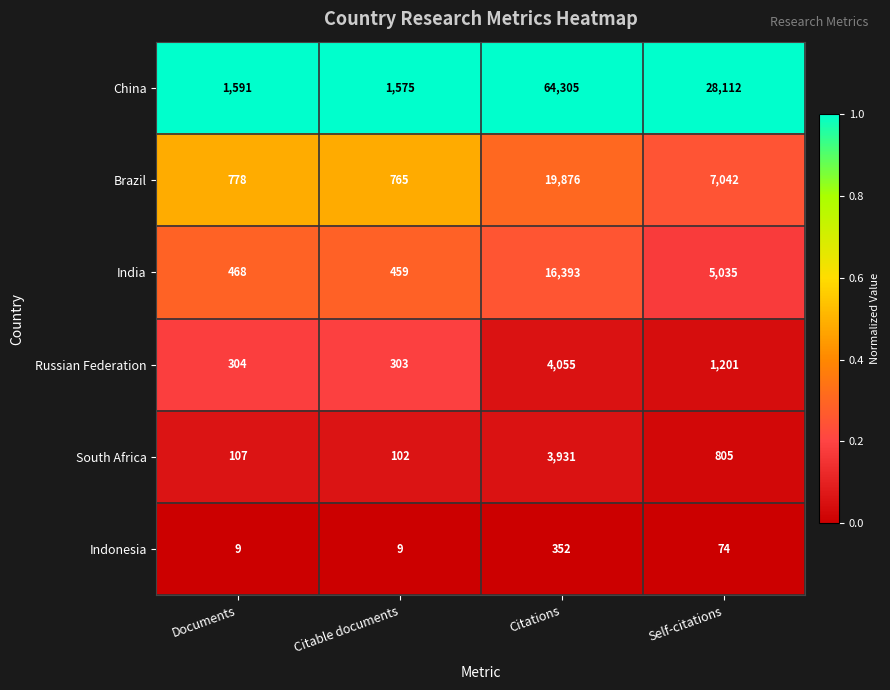

Reading left to right, list all the values displayed in this chart.

China: 1591	1575	64305	28112
Brazil: 778	765	19876	7042
India: 468	459	16393	5035
Russian Federation: 304	303	4055	1201
South Africa: 107	102	3931	805
Indonesia: 9	9	352	74